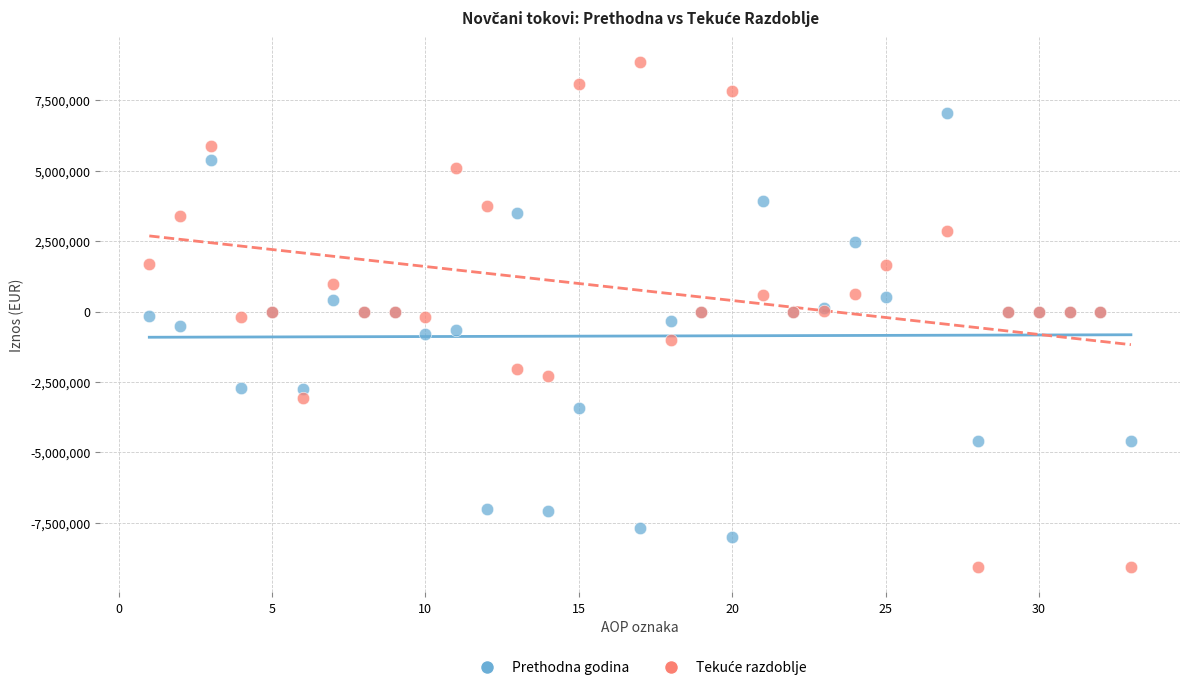

What is the X range (max minus min) for the scatter plot?

32